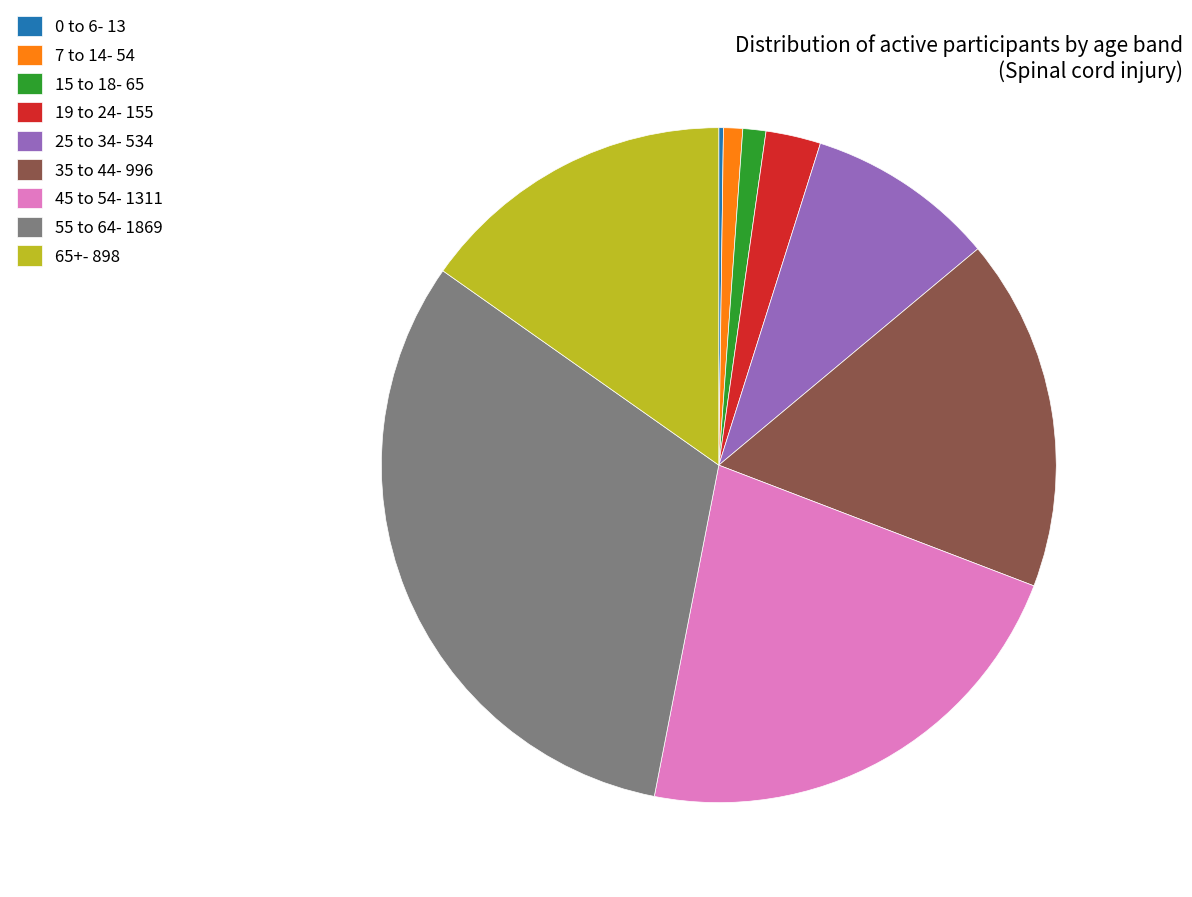

Which has a higher value, 19 to 24- 155 or 45 to 54- 1311?

45 to 54- 1311